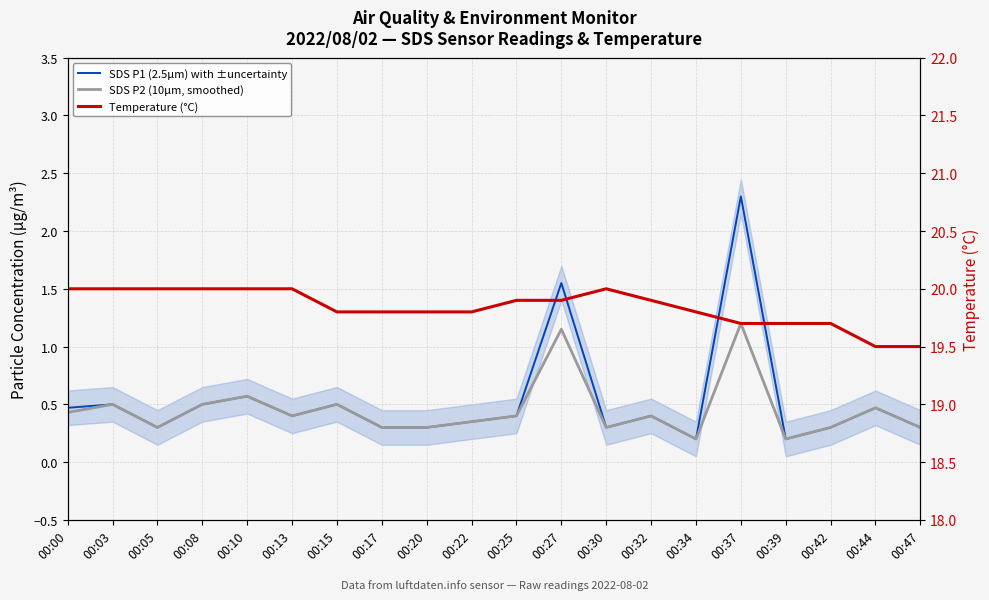

What is the value of the Temperature (°C) point at the 2nd from the left?

20.0